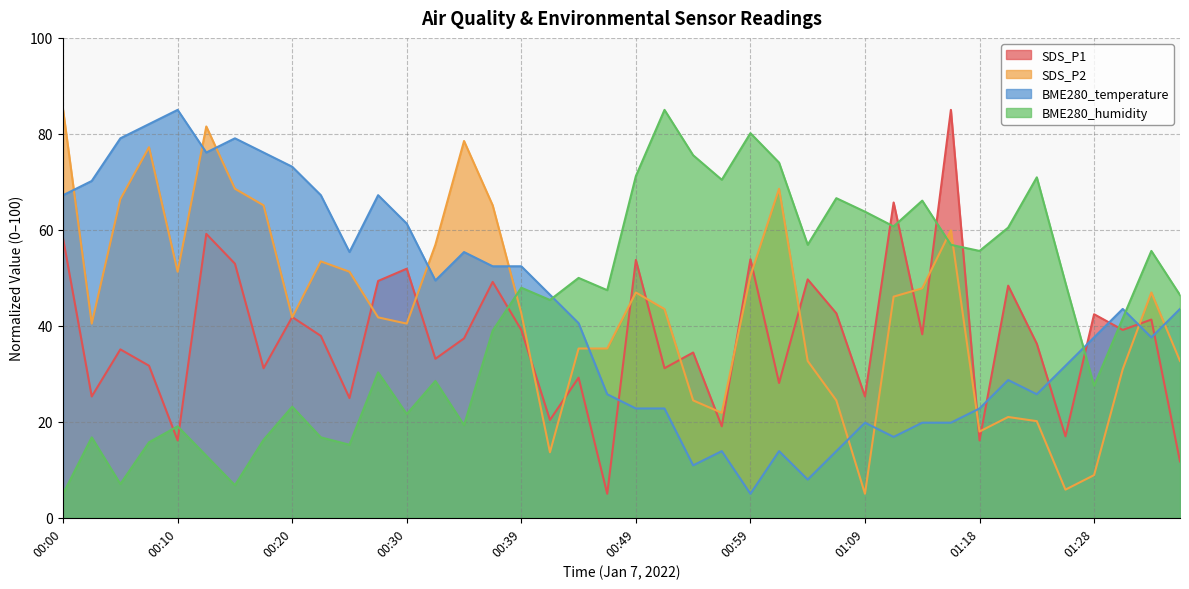

Is it true that SDS_P2 equals 32.0 at 00:05?

False